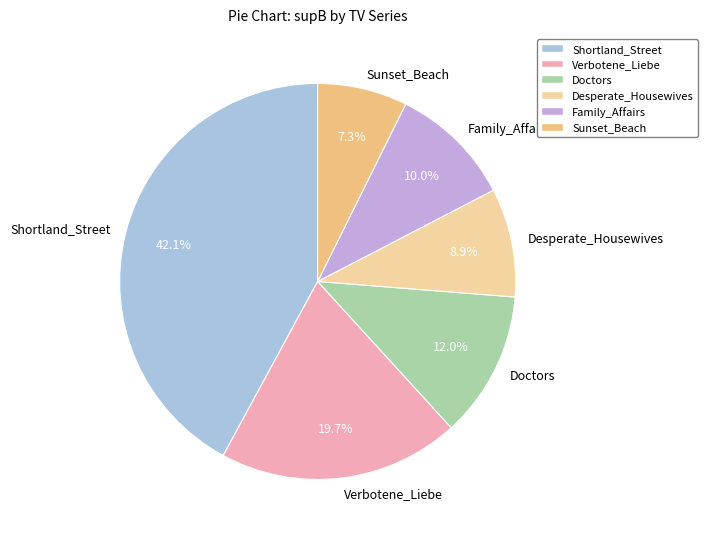

Is Verbotene_Liebe the majority of the pie?

No